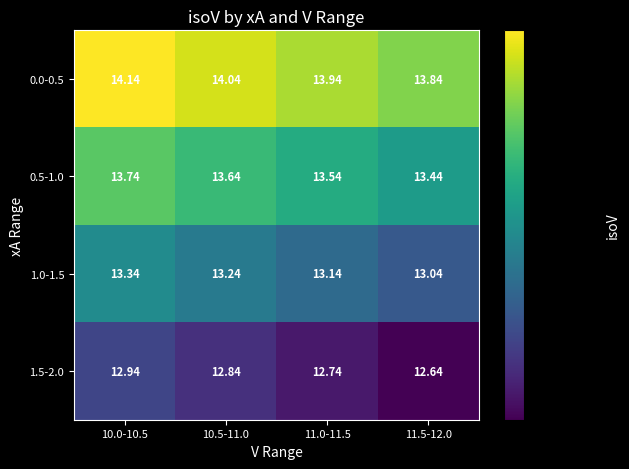

Is the value of 1.5-2.0 at 10.5-11.0 greater than the value of 1.0-1.5 at 11.5-12.0?

No